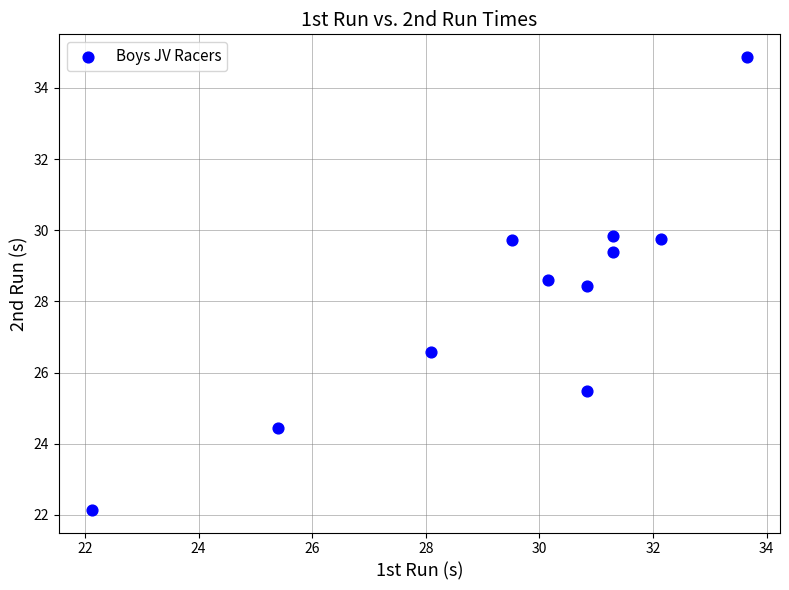

What is the range of X values (max minus min)?

11.5